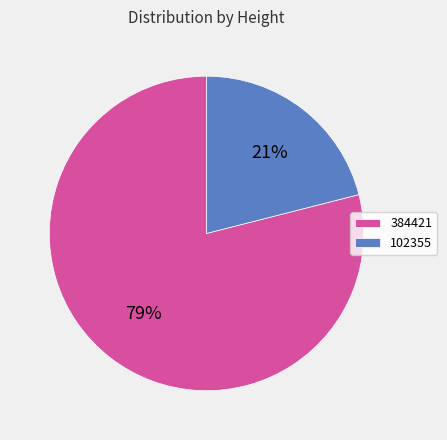

Count the number of slices in the pie.

2